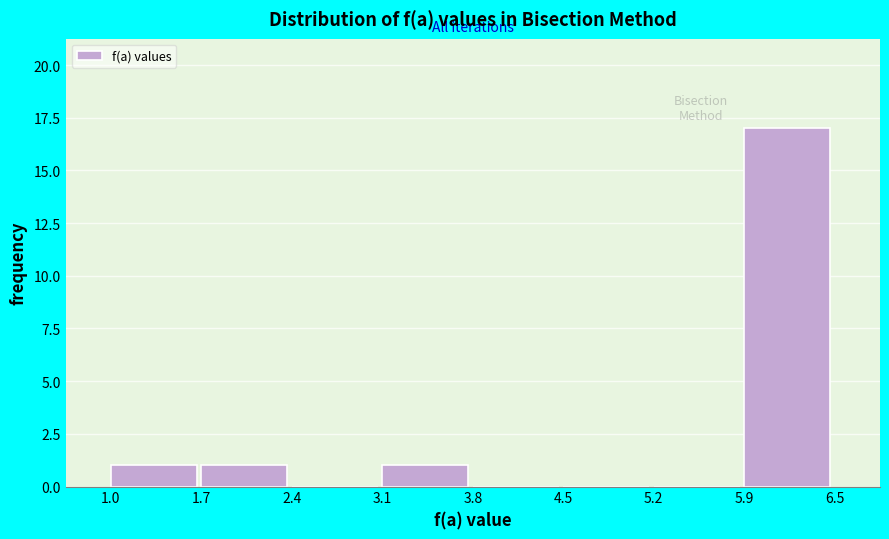

Which range on the x-axis has the tallest bar?

5.9 to 6.5